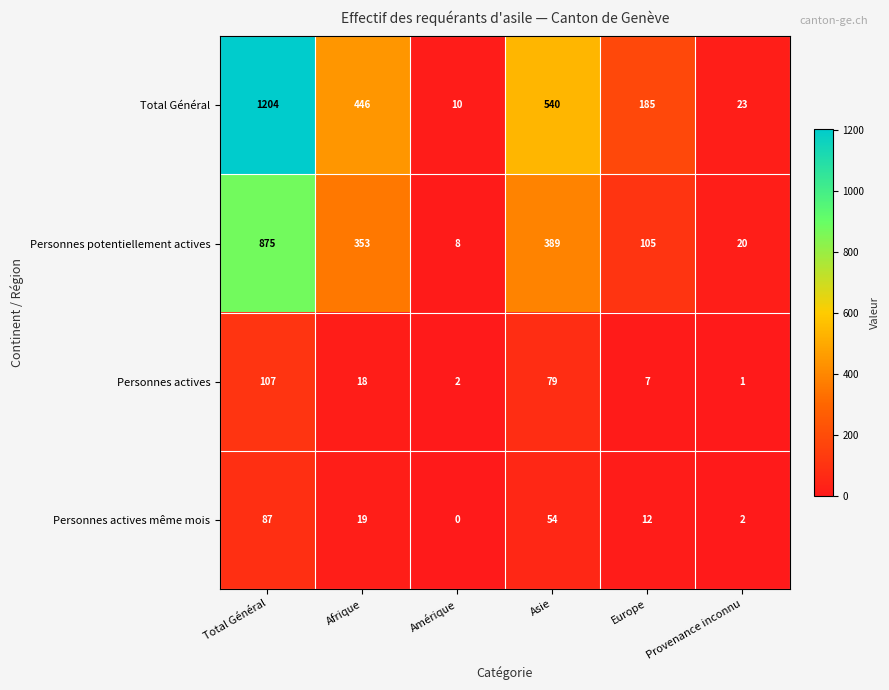

At Asie, list the series in order from smallest to largest.

Personnes actives même mois, Personnes actives, Personnes potentiellement actives, Total Général